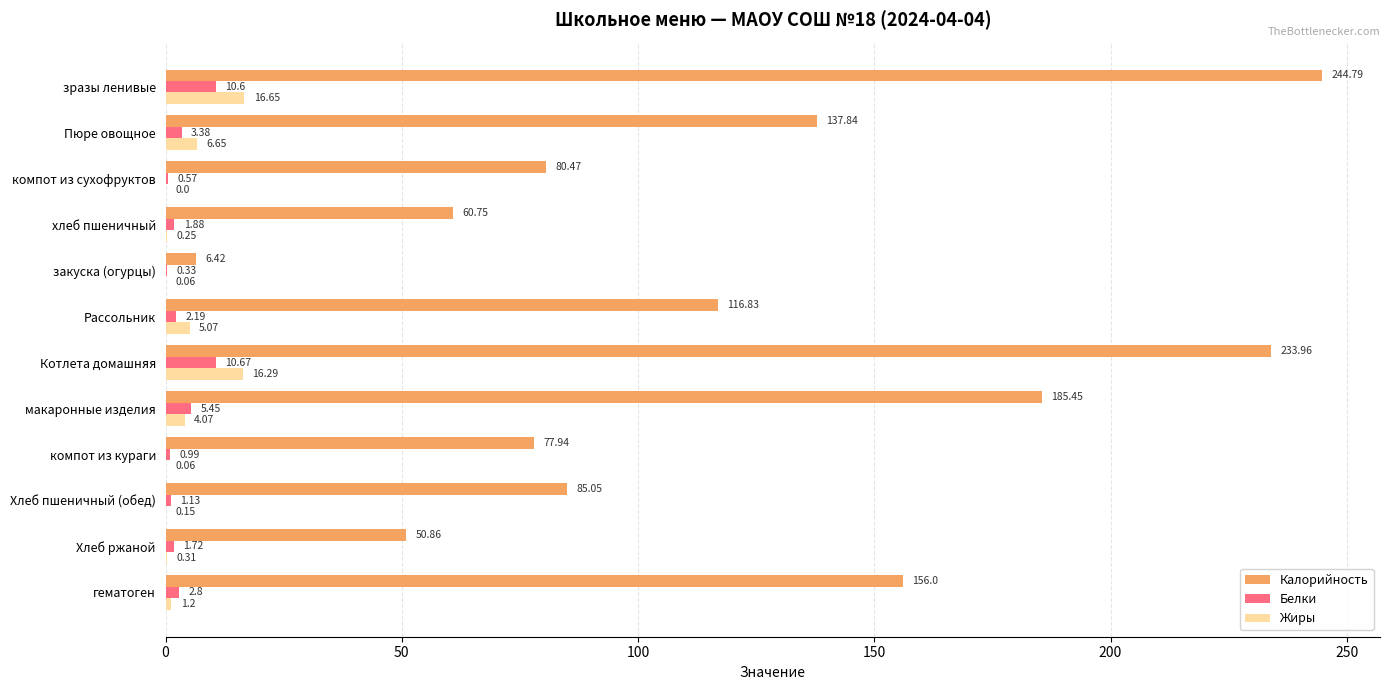

What is the total value across all series at макаронные изделия?

195.0